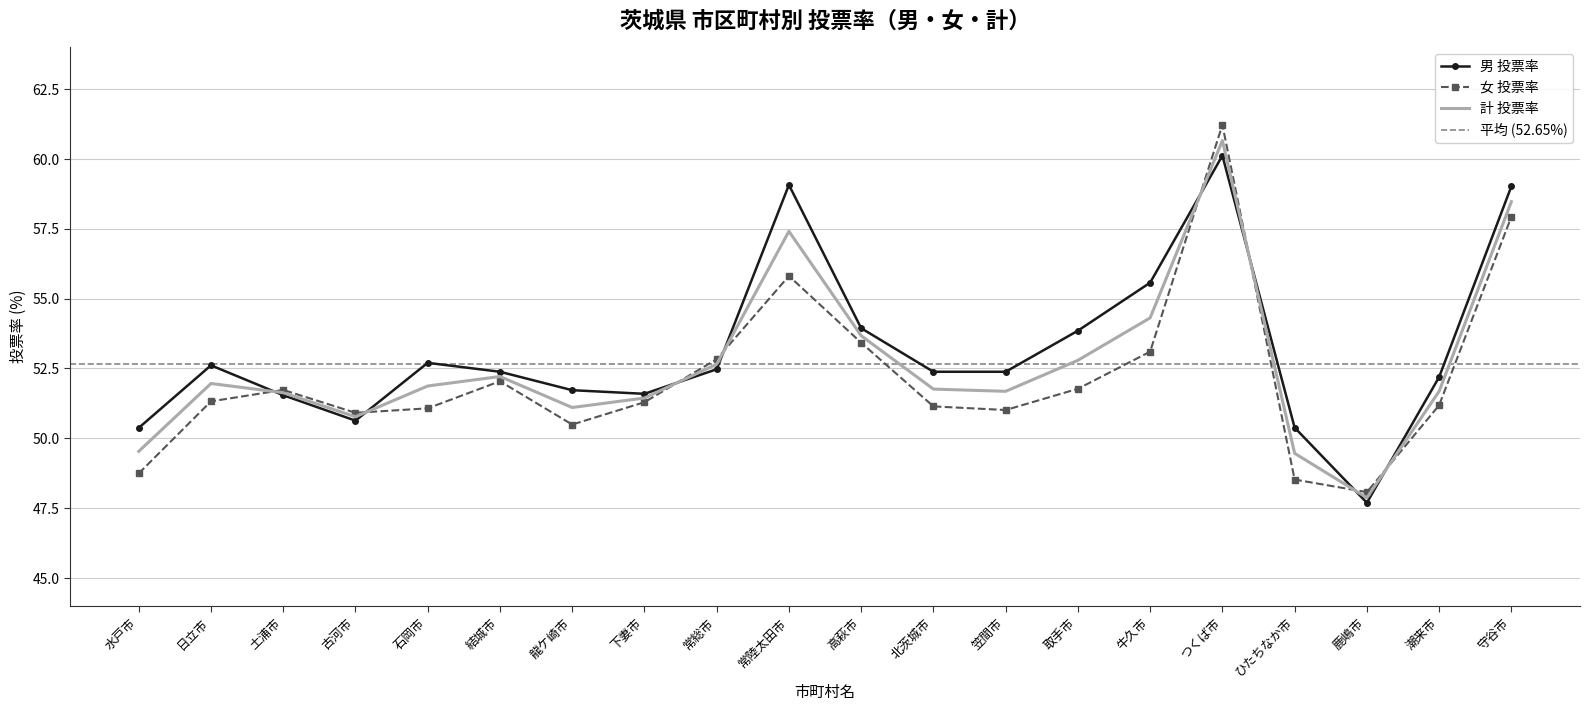

Rank the series by their average value, from lowest to highest.

女 投票率, 計 投票率, 男 投票率